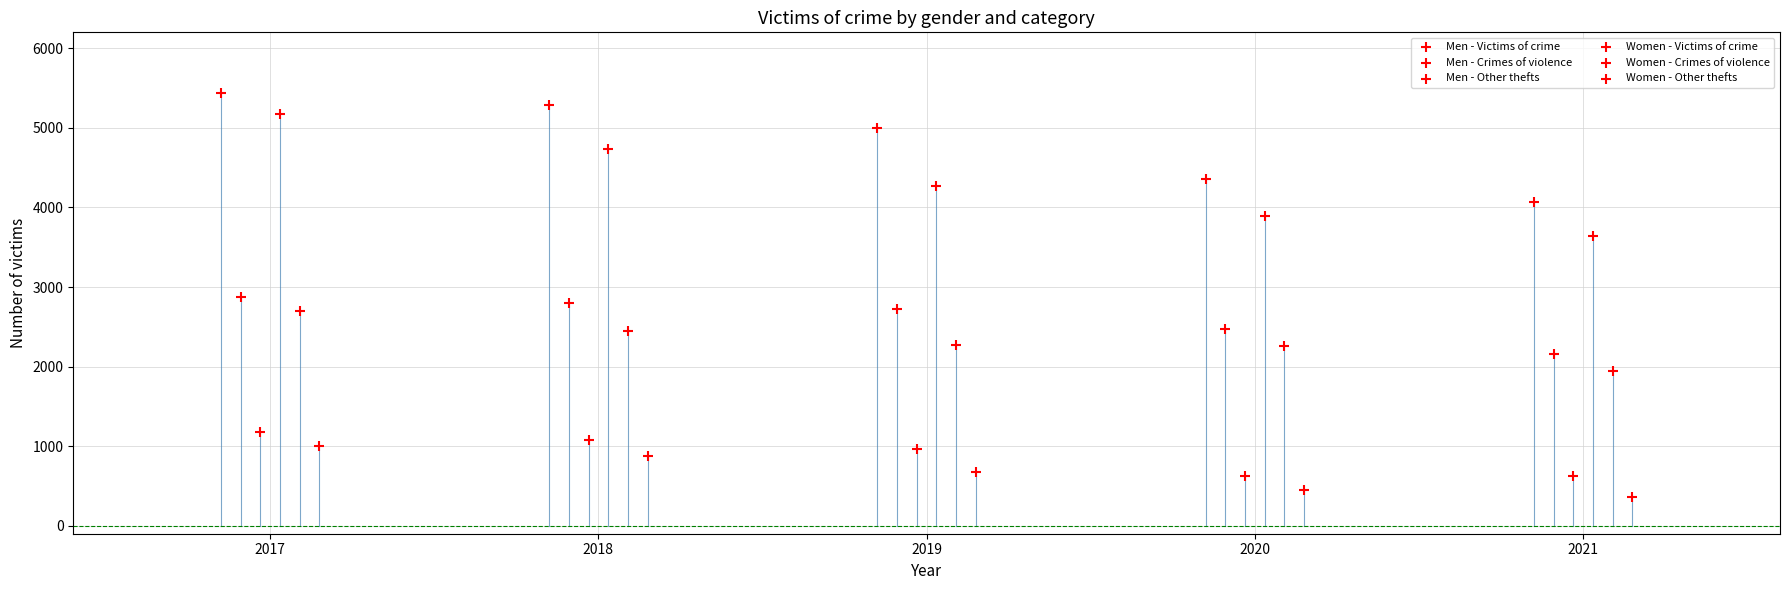

What are all the series names shown in the legend?

Men - Victims of crime, Men - Crimes of violence, Men - Other thefts, Women - Victims of crime, Women - Crimes of violence, Women - Other thefts